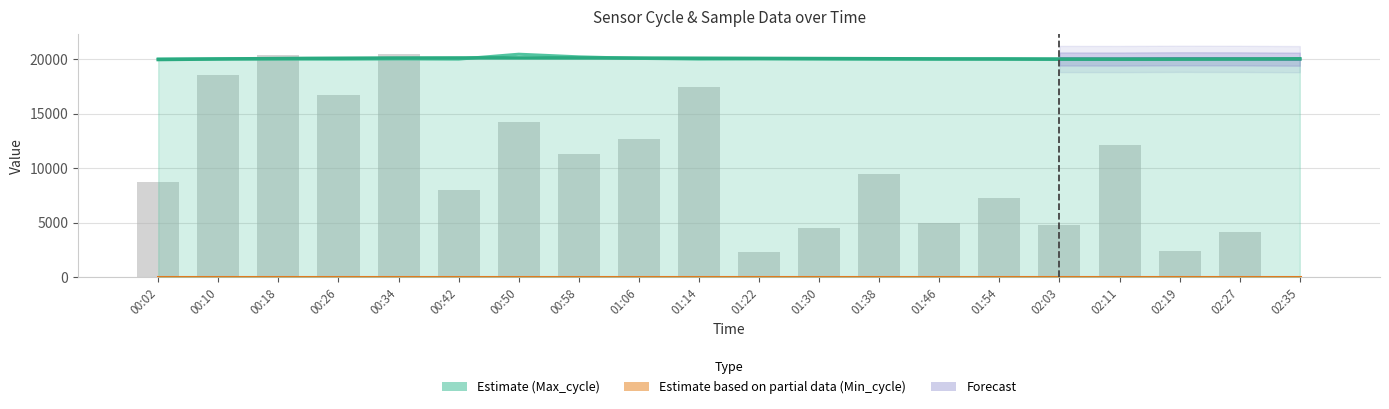

Rank the categories by Samples value from highest to lowest.

00:34, 00:18, 00:10, 01:14, 00:26, 00:50, 01:06, 02:11, 00:58, 01:38, 00:02, 00:42, 01:54, 01:46, 02:03, 01:30, 02:27, 02:19, 01:22, 02:35